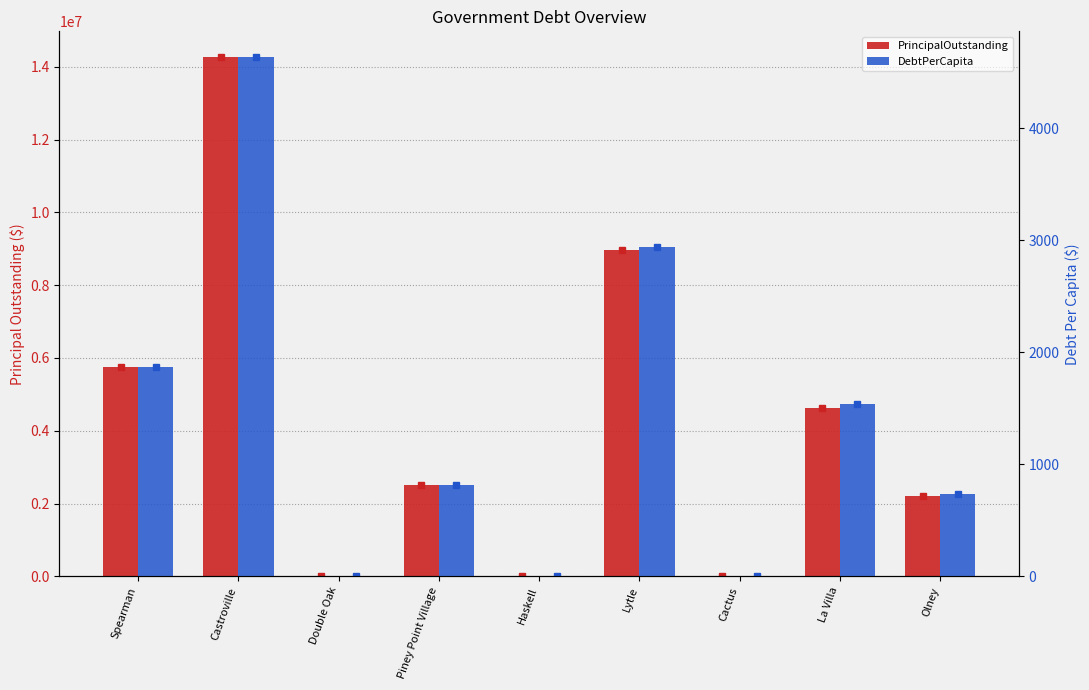

At which category does the chart reach its minimum across all series?

Double Oak